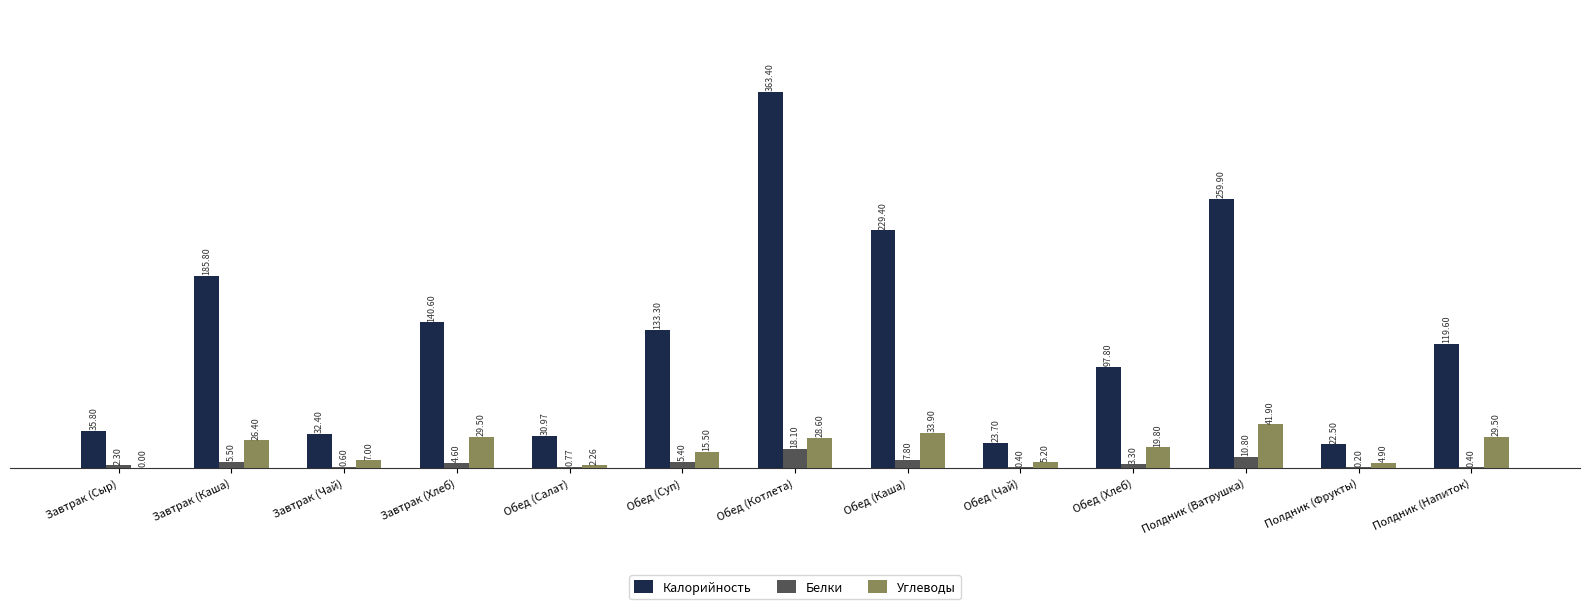

Which series changed the most between Обед (Суп) and Обед (Чай)?

Калорийность